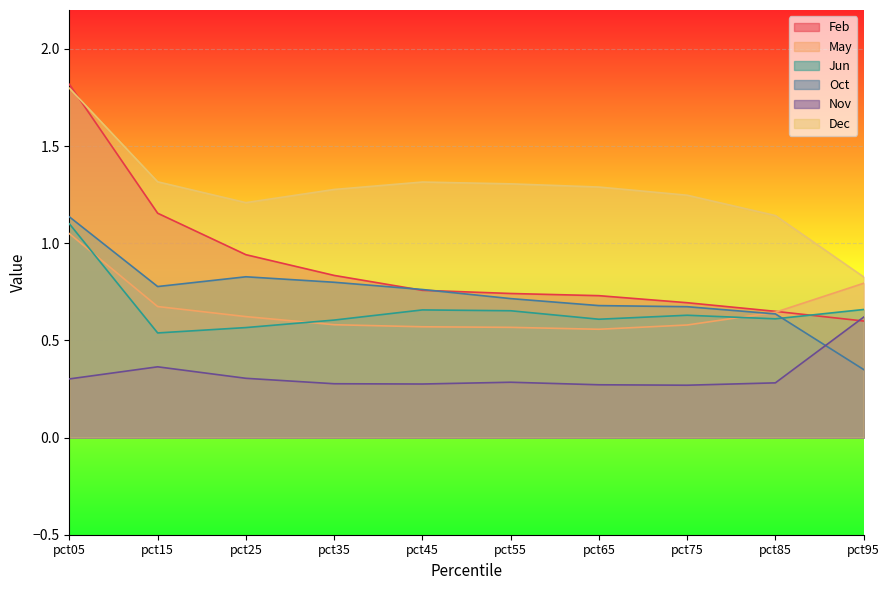

Which has a higher value, pct75 or pct95?

pct75